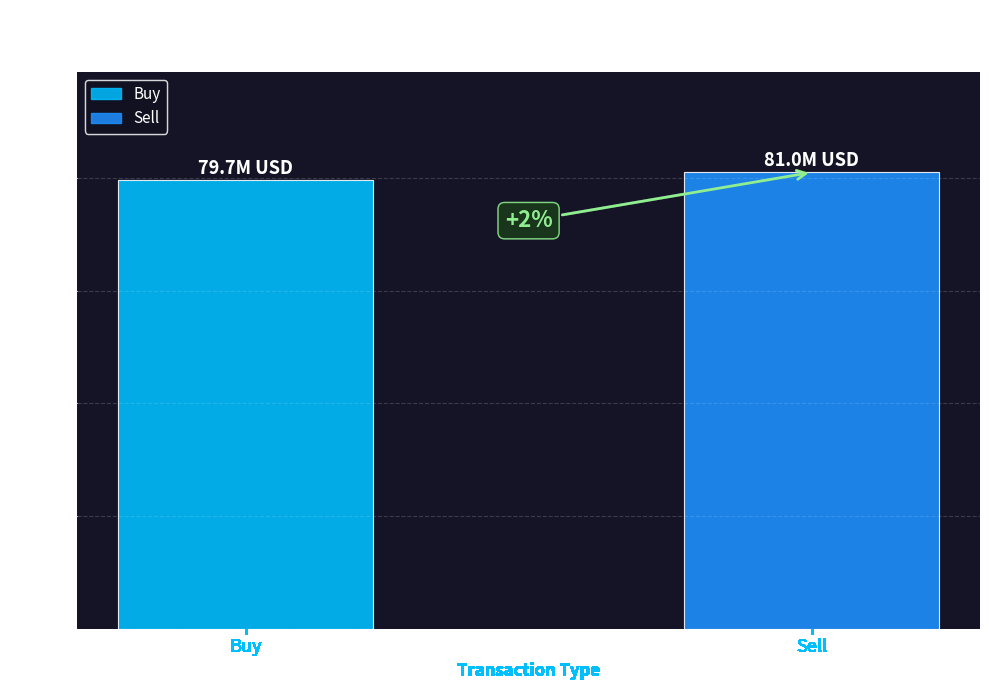

What is the minimum value shown in the chart?

79679000